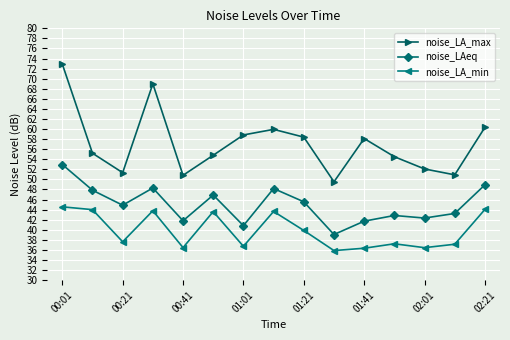

What is the difference between the maximum and minimum values in the noise_LA_max series?

23.4